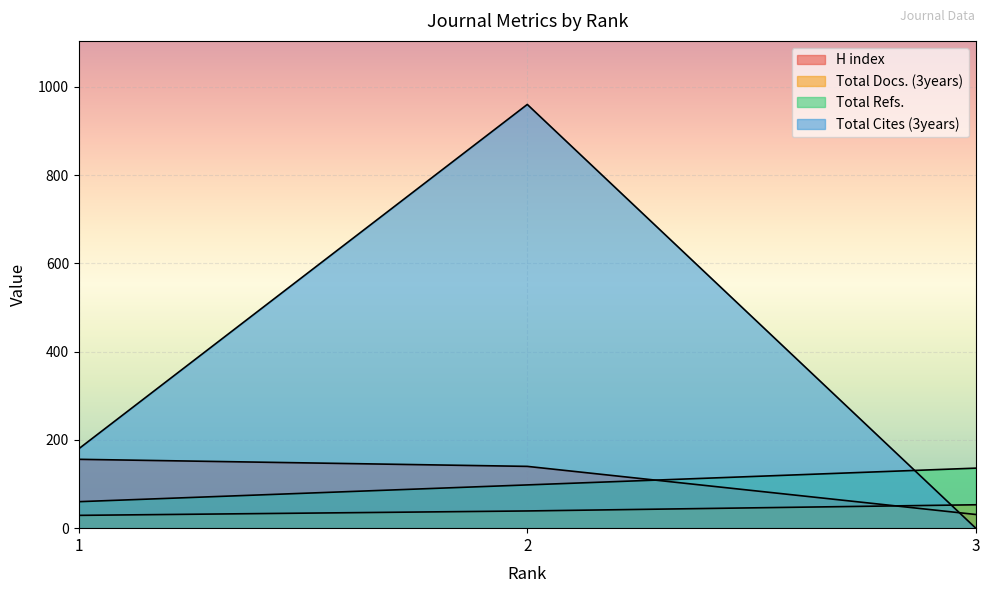

What is the value of the Total Cites (3years) point at the 2nd from the left?

960